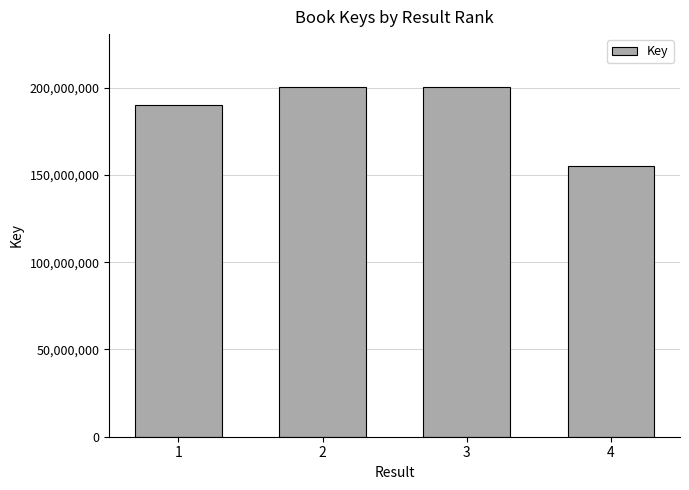

Which has a higher value, 4 or 3?

3